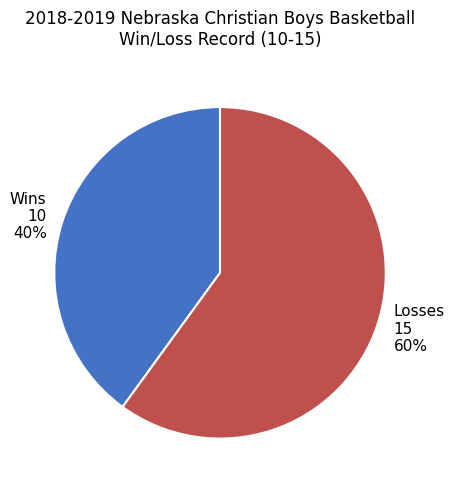

Which slice represents more than half of the pie?

Losses 15 60%